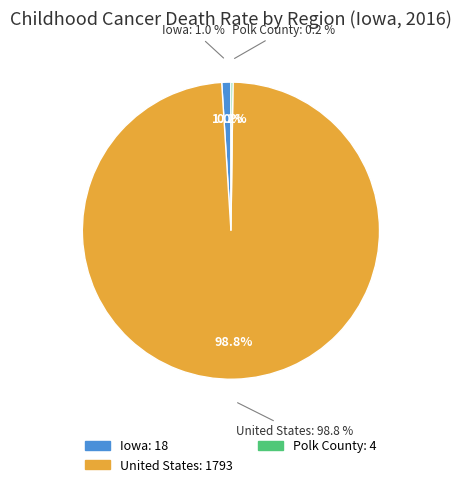

What is the ratio of the value at Iowa to the value at Polk County?

4.5